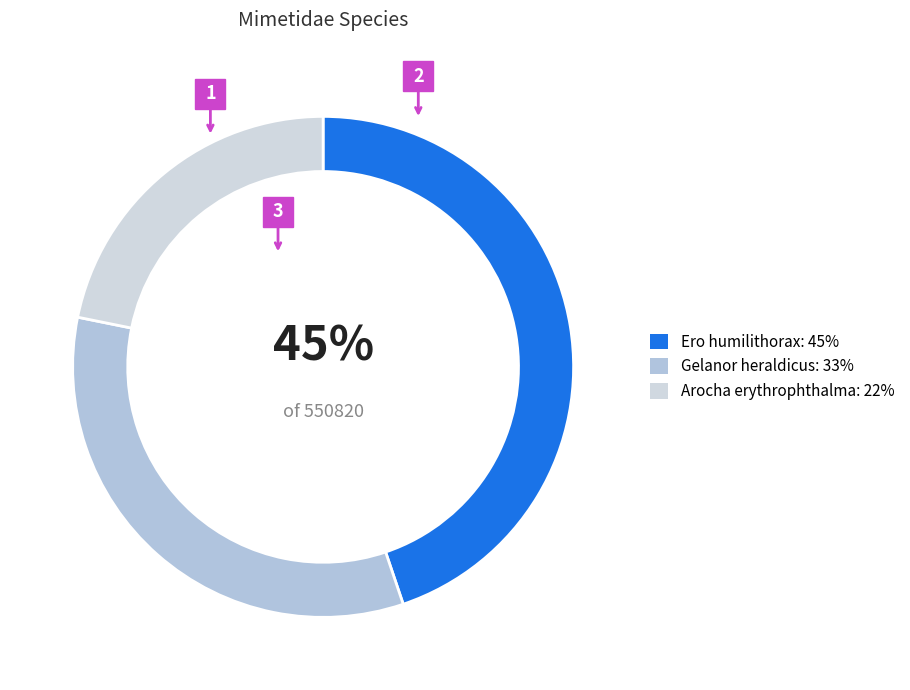

Which category has the biggest portion of the pie?

Ero humilithorax